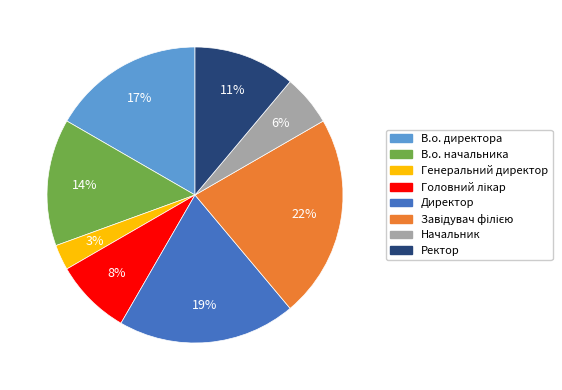

What is the smallest slice in the pie chart?

Генеральний директор